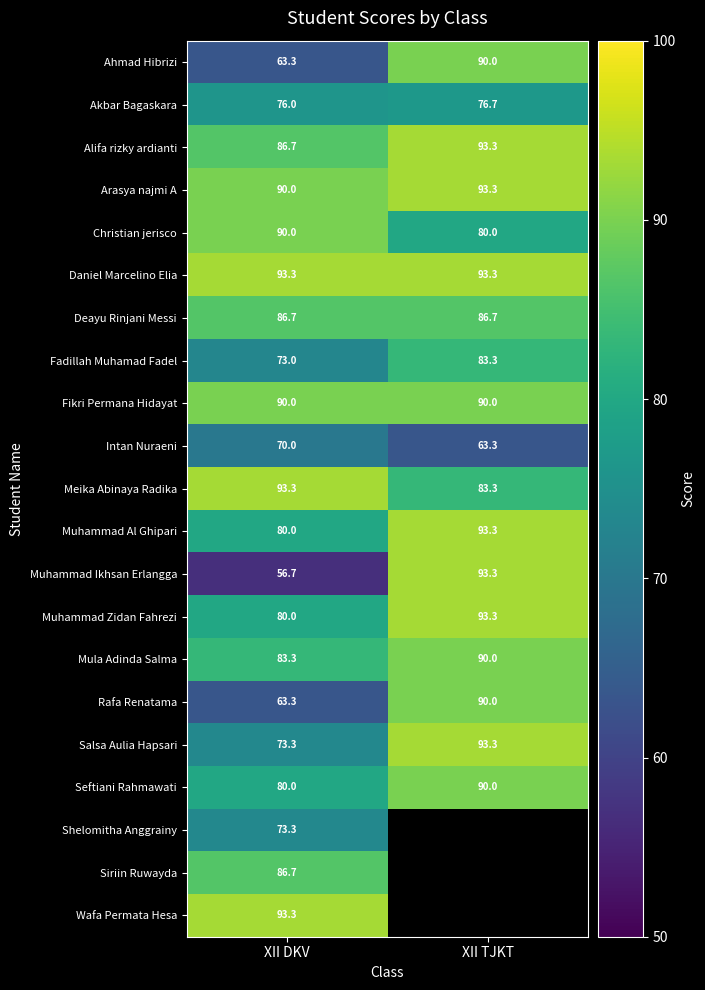

At which label does Akbar Bagaskara reach its minimum?

XII DKV